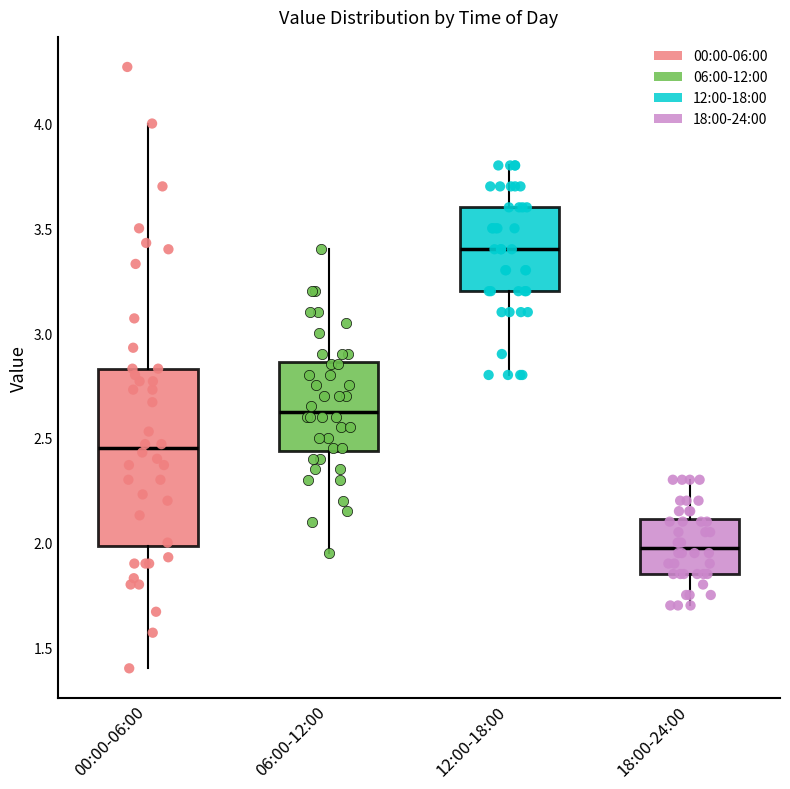

Reading left to right, transcribe this box plot: for each box, give where its median line is, the range the box spans, and where its two whiskers end, as read against the y-axis. The values are not printed on the chart, so give them approximately, as read against the axis.

00:00-06:00: median 2.45, box 2.00 to 2.85, whiskers 1.40 to 4.00
06:00-12:00: median 2.65, box 2.45 to 2.85, whiskers 1.95 to 3.40
12:00-18:00: median 3.40, box 3.20 to 3.60, whiskers 2.80 to 3.80
18:00-24:00: median 2.00, box 1.85 to 2.10, whiskers 1.70 to 2.30